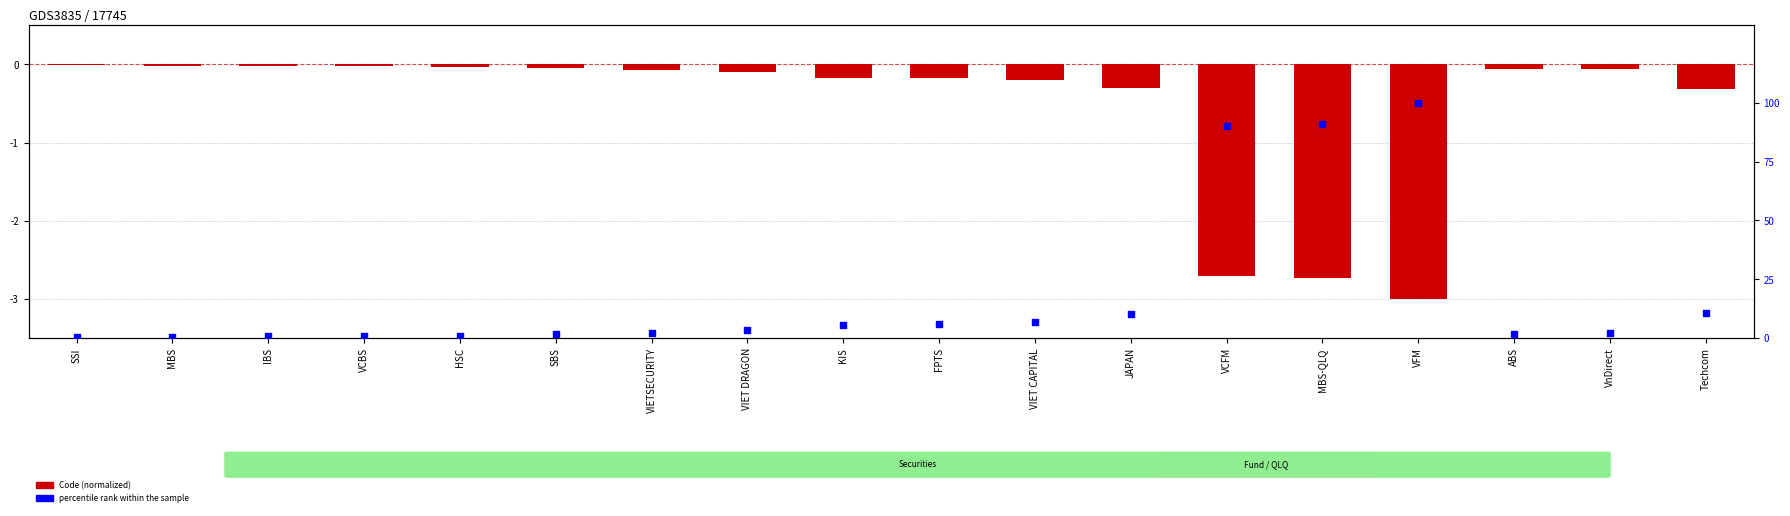

At which category is the sum across all series the highest?

VFM